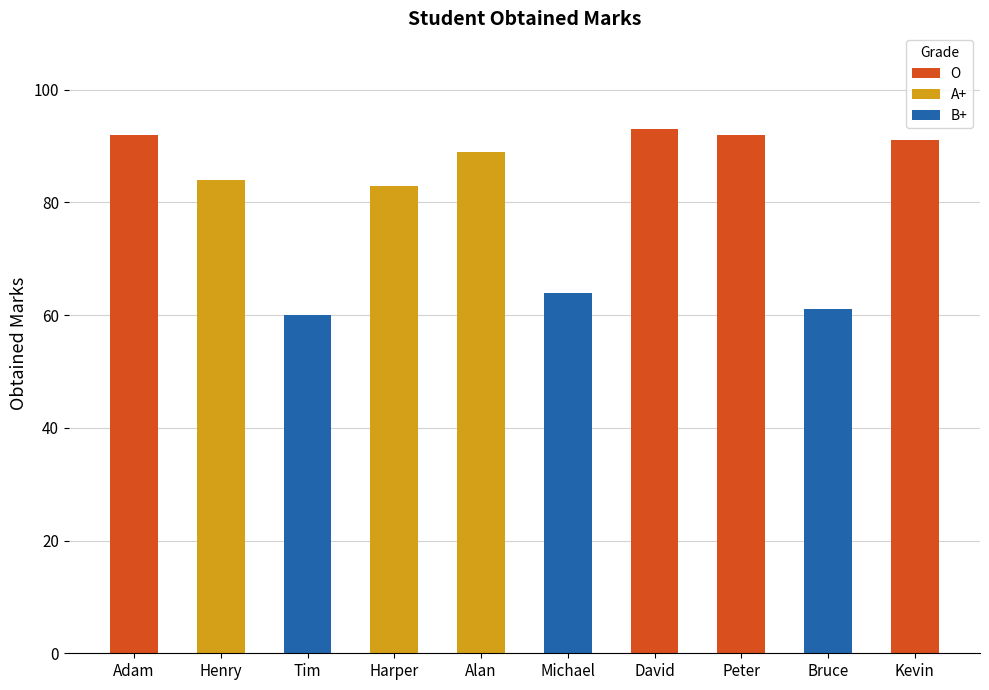

Reading left to right, what are all the values shown in this chart?

Adam=92	Henry=84	Tim=60	Harper=83	Alan=89	Michael=64	David=93	Peter=92	Bruce=61	Kevin=91